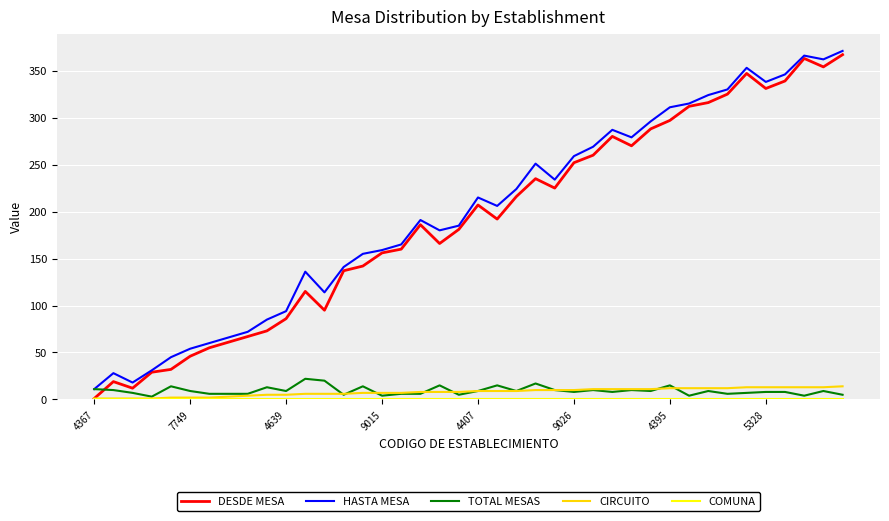

Which series ends up on top after the final intersection of TOTAL MESAS and DESDE MESA?

DESDE MESA